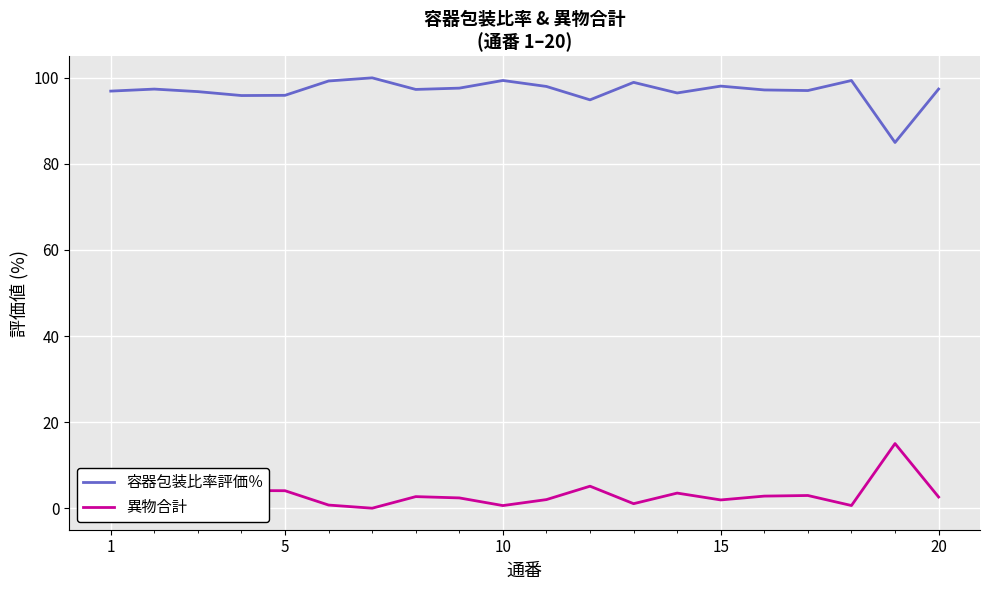

How many interior local peaks does the 容器包装比率評価％ series have?

6